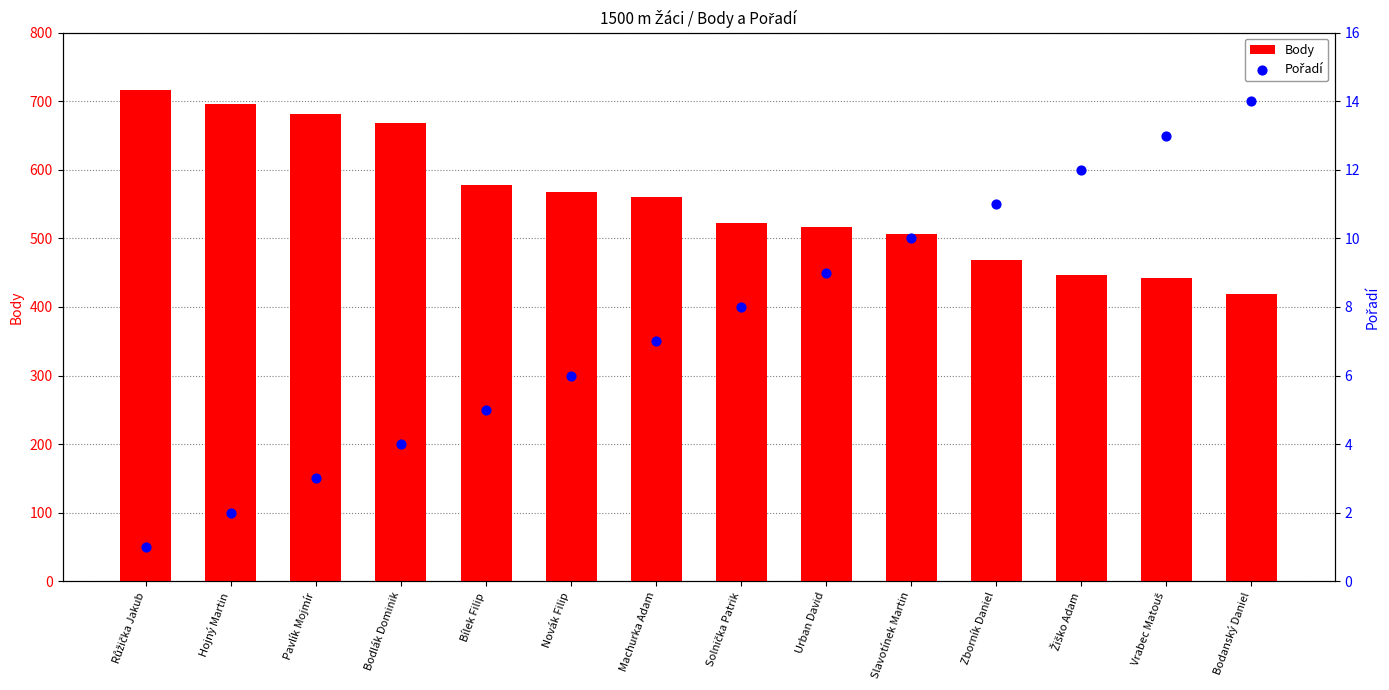

Which series has the largest total across all categories?

Body